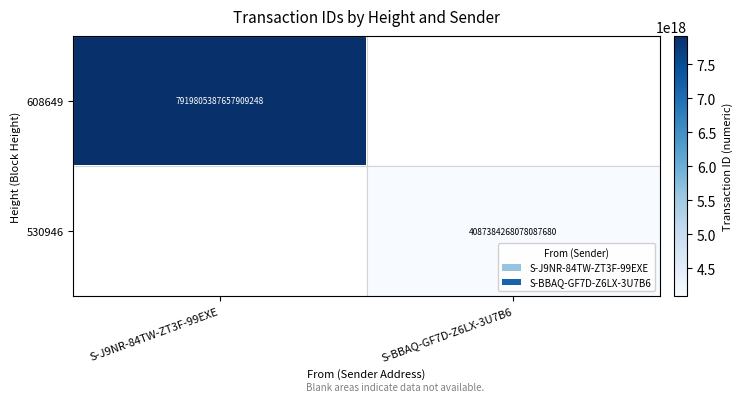

Is it true that 530946 equals 2115840946823085312 at S-BBAQ-GF7D-Z6LX-3U7B6?

False